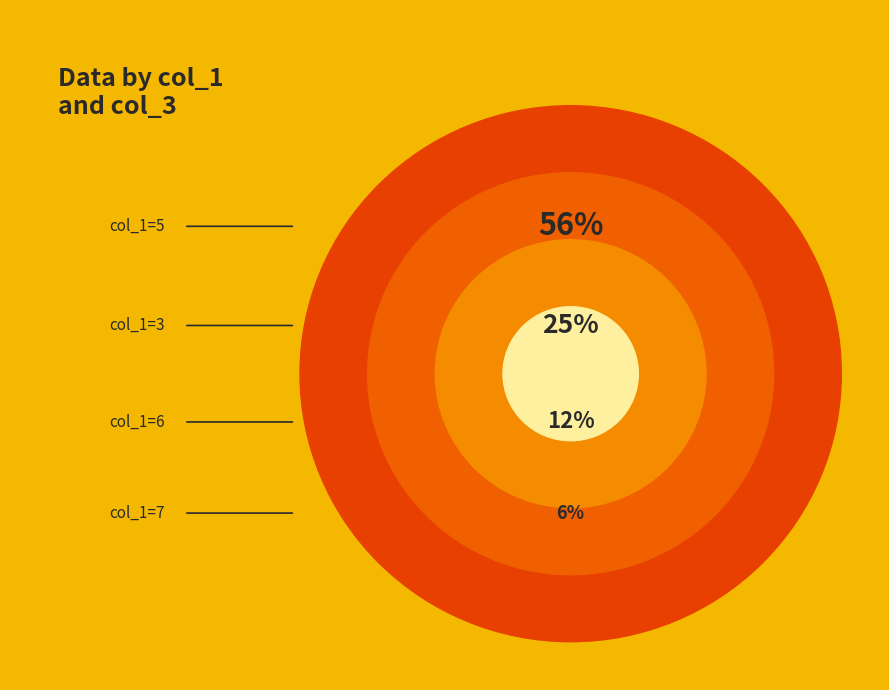

Combined, do 3 and 1 account for over 50%?

No